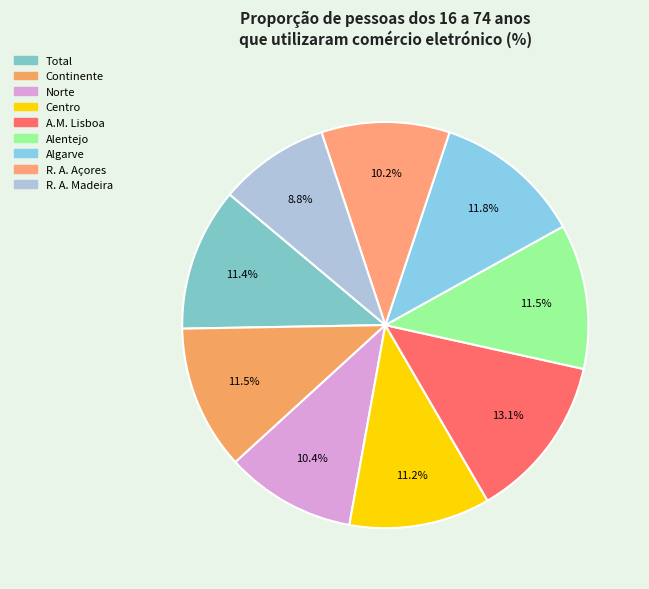

Rank the categories by value from lowest to highest.

R. A. Madeira, R. A. Açores, Norte, Centro, Total, Continente, Alentejo, Algarve, A.M. Lisboa